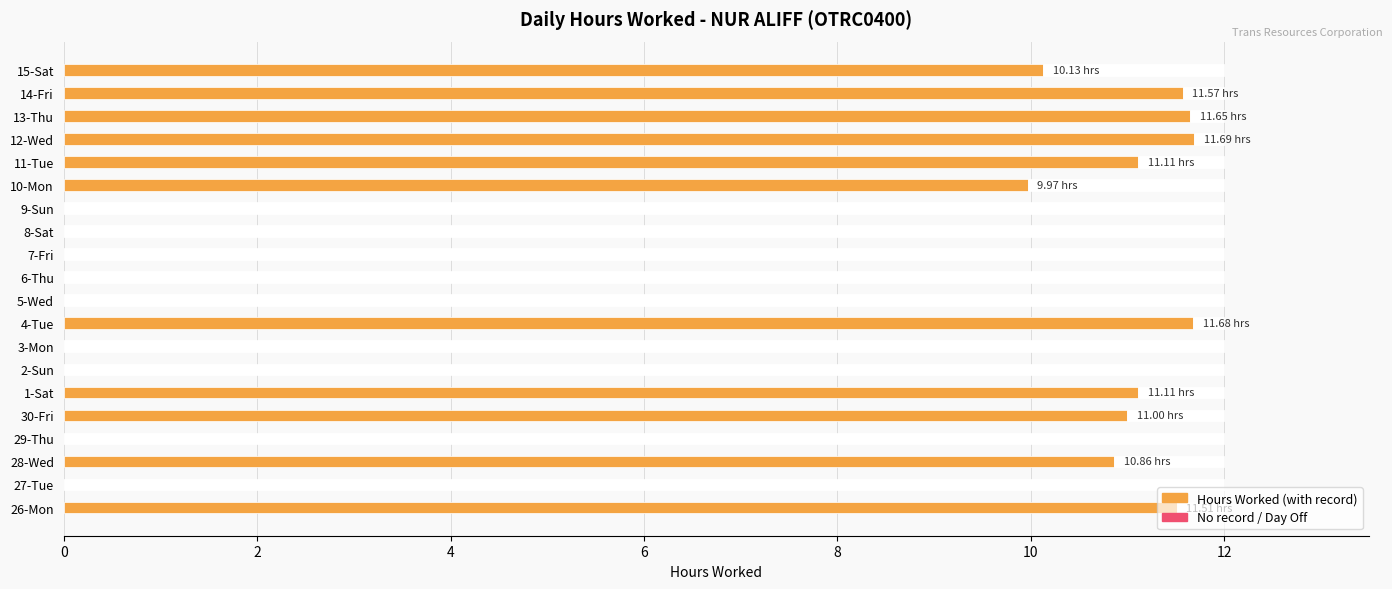

Rank the categories by value from highest to lowest.

12-Wed, 4-Tue, 13-Thu, 14-Fri, 26-Mon, 1-Sat, 11-Tue, 30-Fri, 28-Wed, 15-Sat, 10-Mon, 27-Tue, 29-Thu, 2-Sun, 3-Mon, 5-Wed, 6-Thu, 7-Fri, 8-Sat, 9-Sun